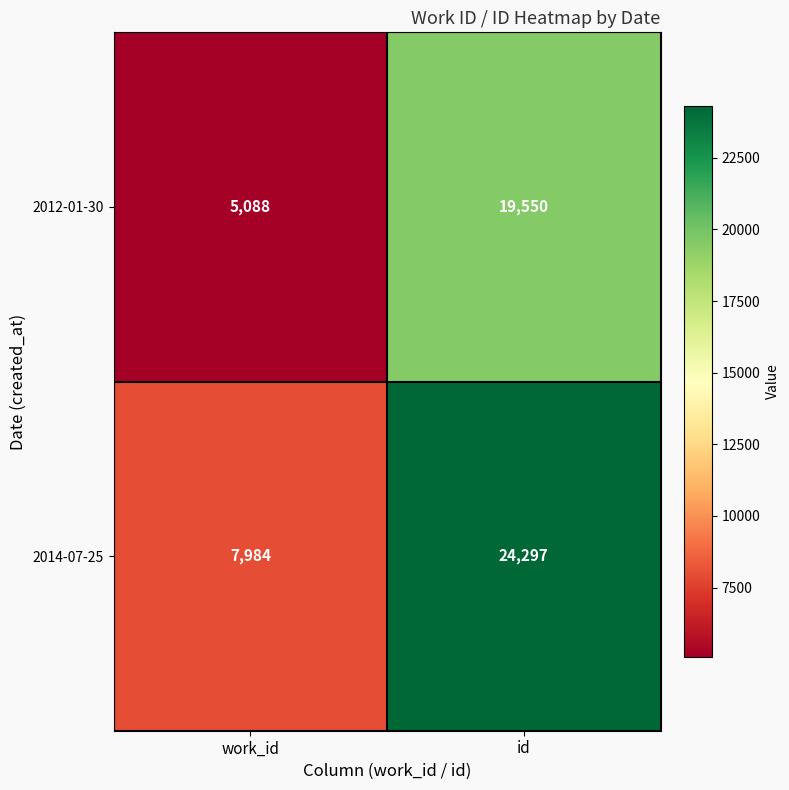

What is the spread (max minus min) of values at id?

4747